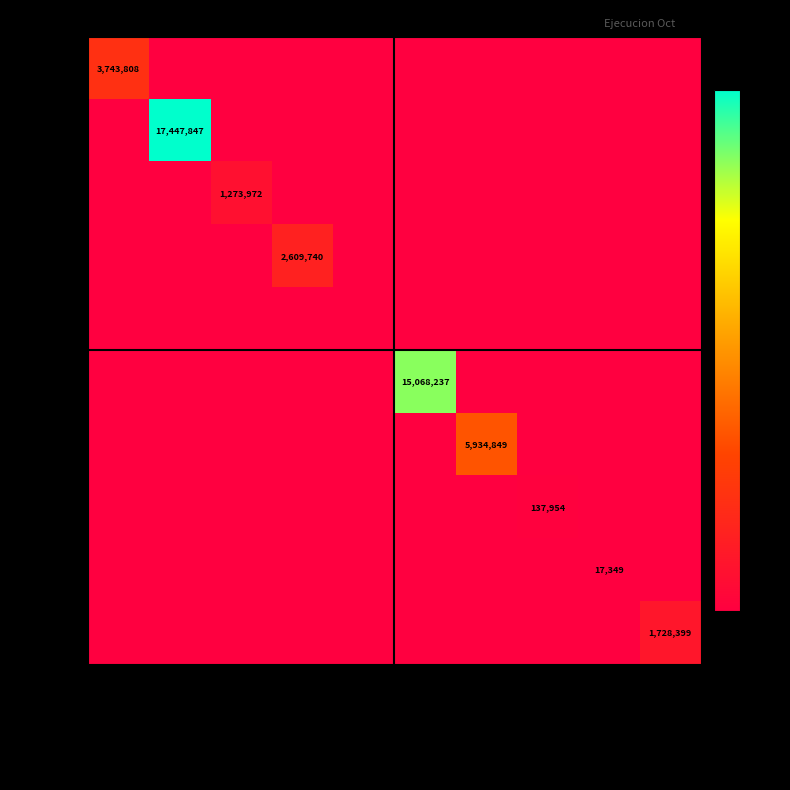

How many categories are shown in the chart?

10